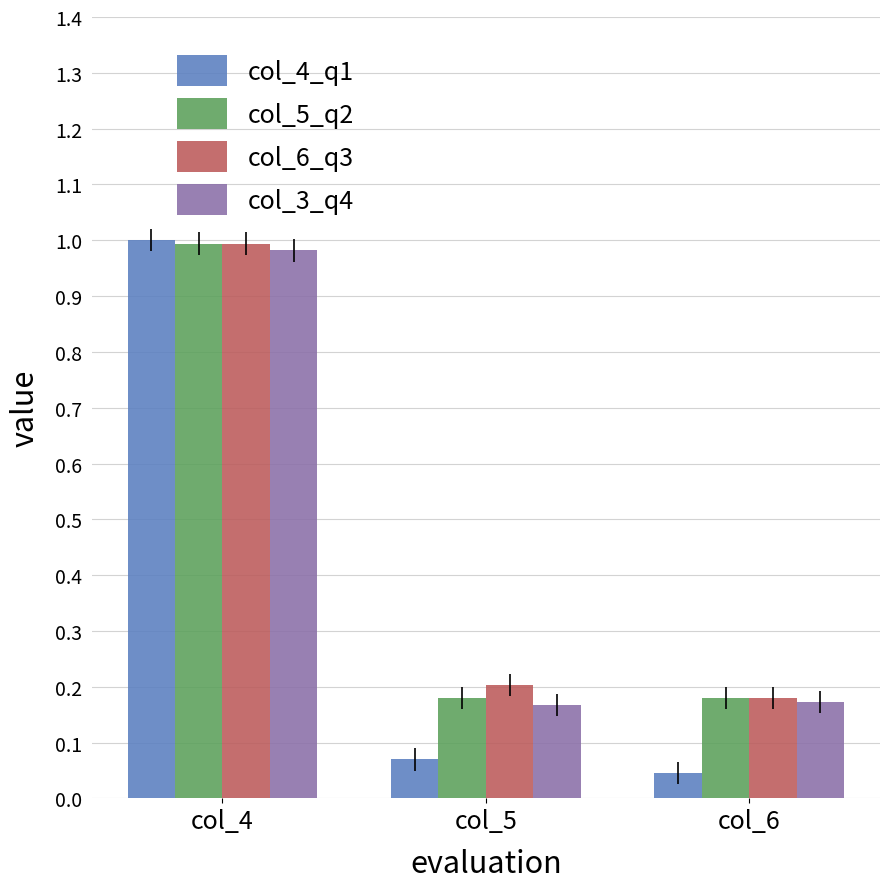

At which category is the sum across all series the highest?

col_4